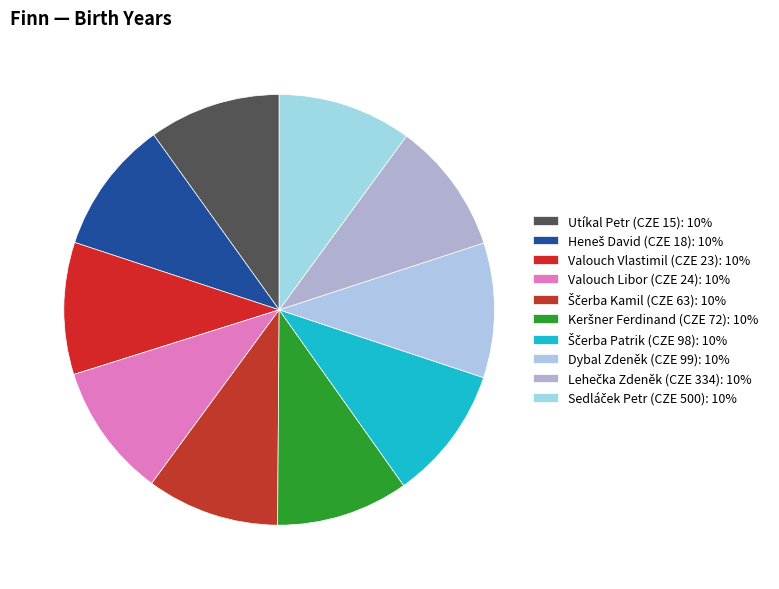

Which category has the smallest portion of the pie?

Utíkal Petr (CZE 15)